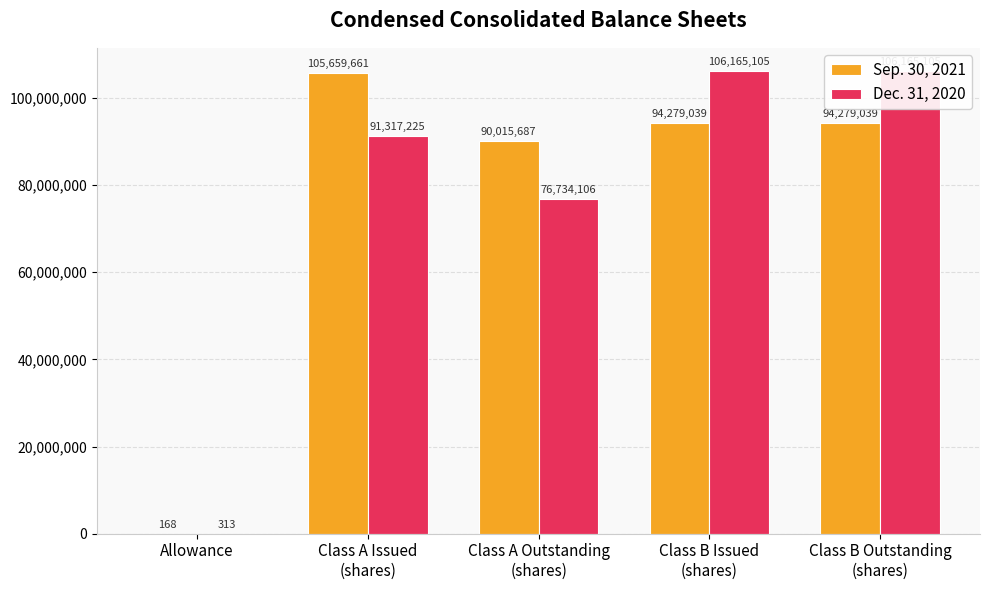

Is the value of Sep. 30, 2021 at Class A Outstanding
(shares) greater than the value of Dec. 31, 2020 at Allowance?

Yes